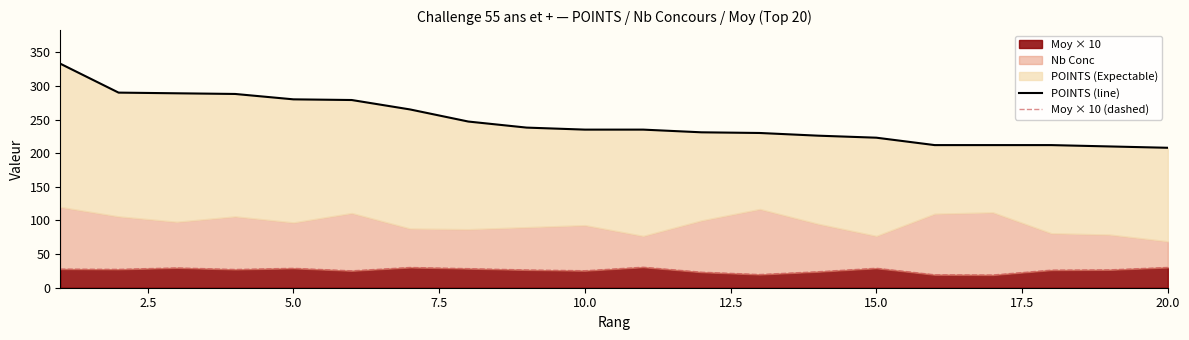

The value of Moy × 10 at 15.0 is 9.2. True or false?

False